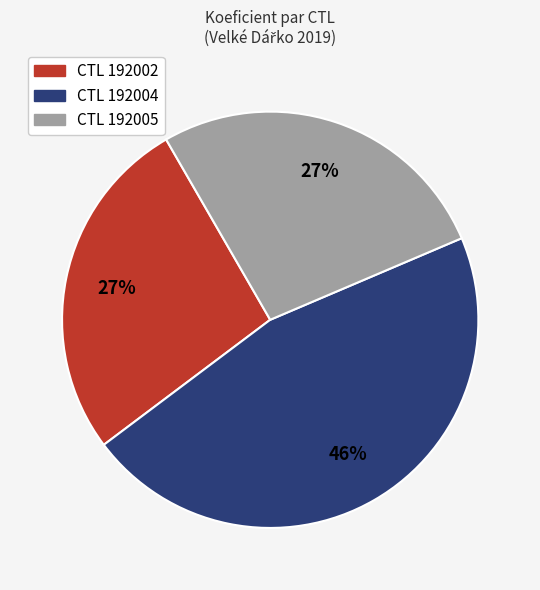

Is the sum of CTL 192004 and CTL 192002 greater than half?

Yes